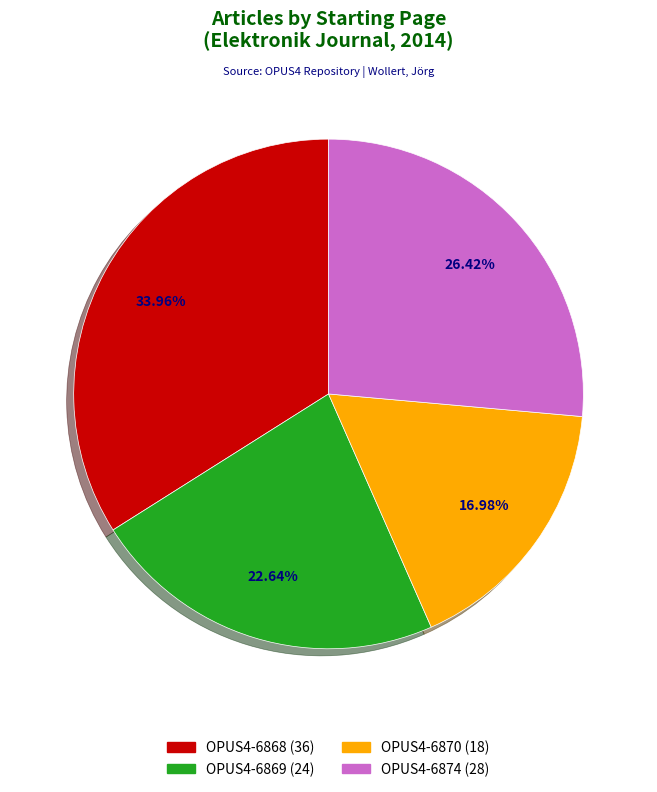

Is it true that OPUS4-6869 is 23% of the pie?

True